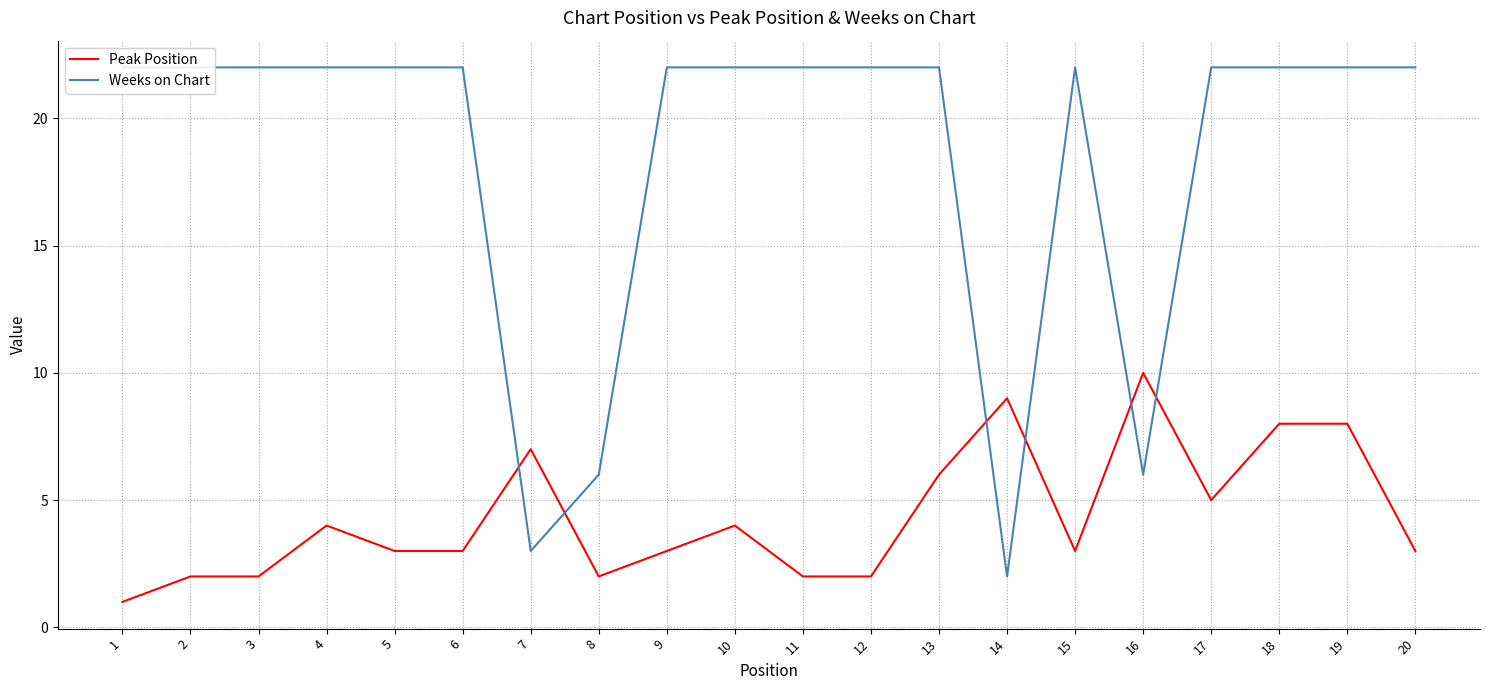

What is the difference between the second highest and minimum values in the Weeks on Chart series?

20